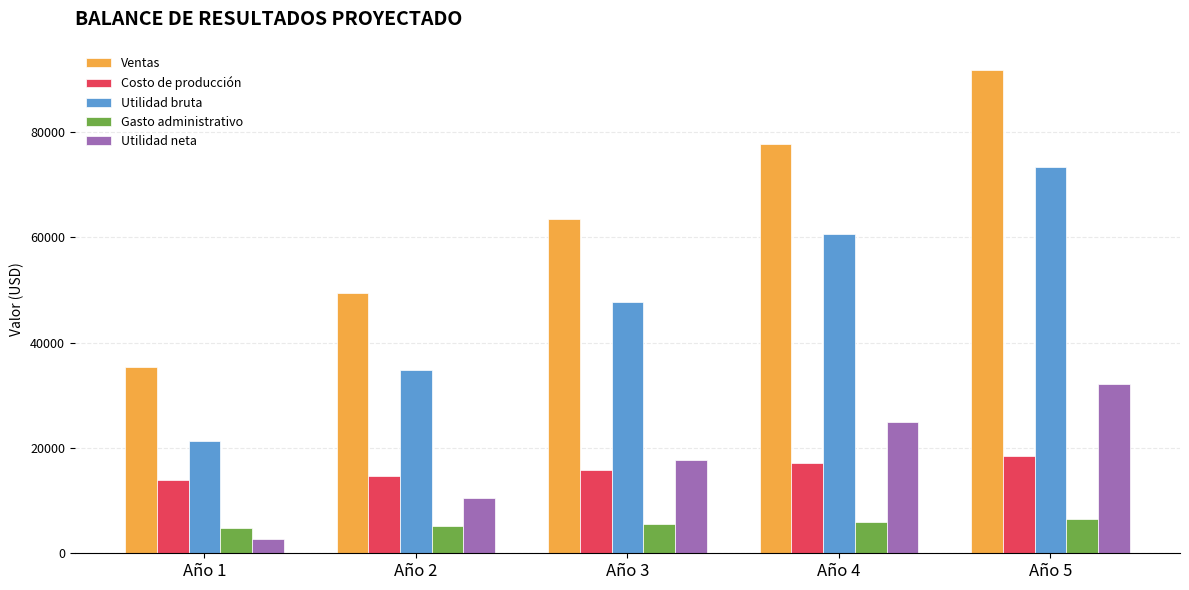

What is the value of the Gasto administrativo bar at the 1st from the left?

4766.2